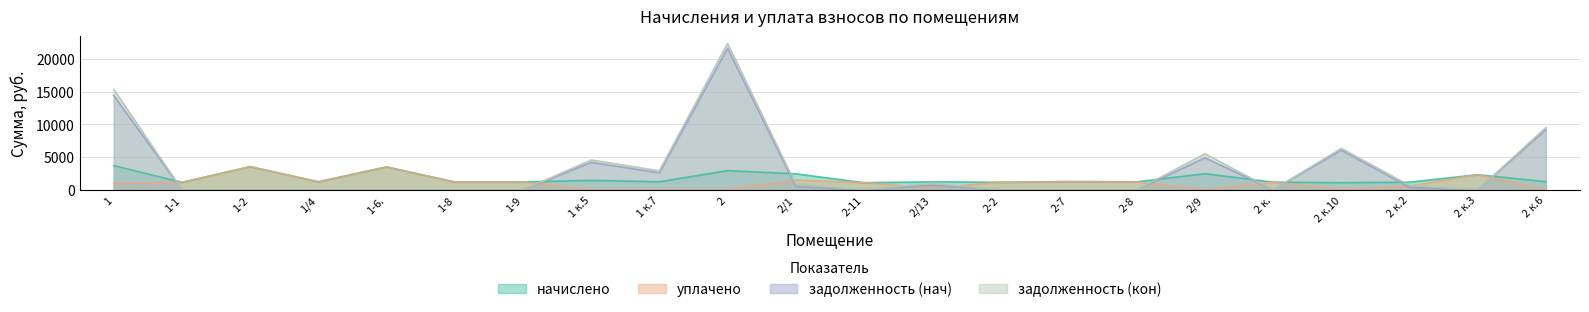

Where is задолженность (кон) nearest to the value 11165?

2 к.6